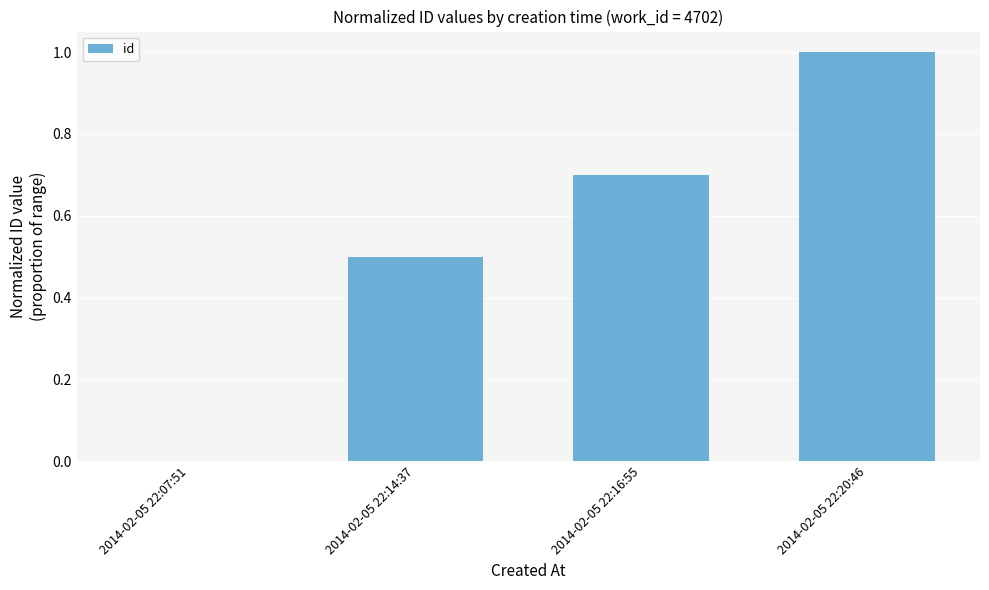

Count the values in the range 0 to 1.

4